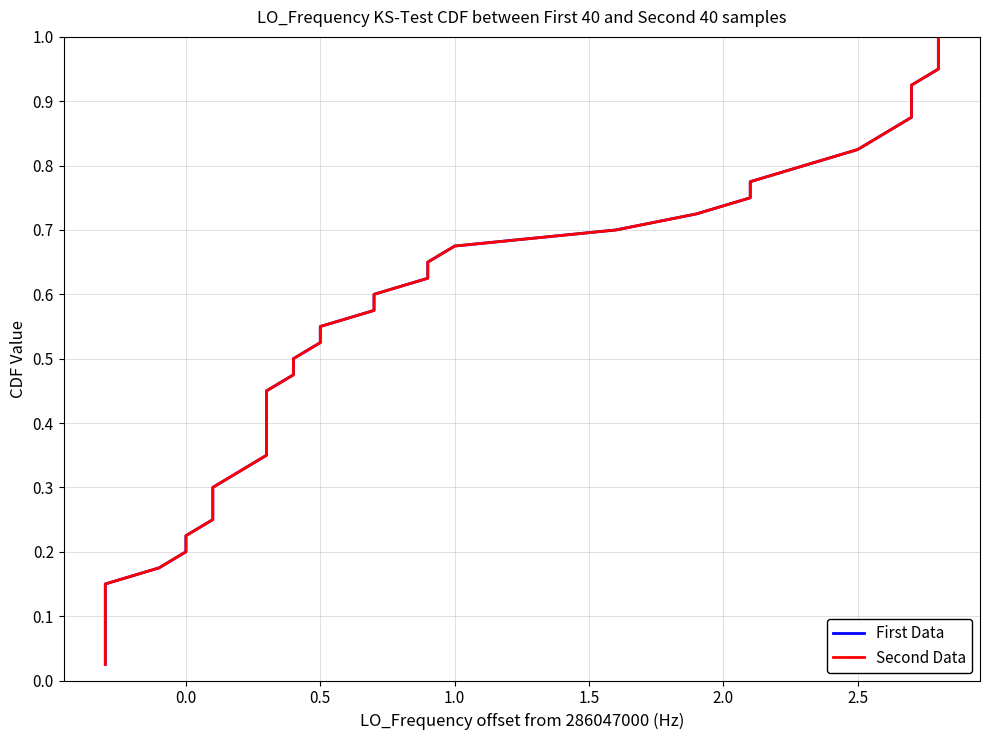

How many lines are shown in the chart?

2